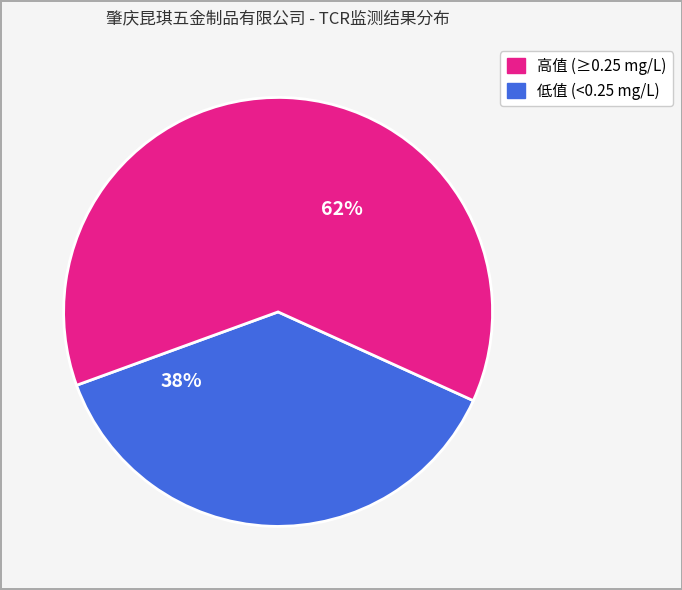

Does any single category account for the majority?

Yes